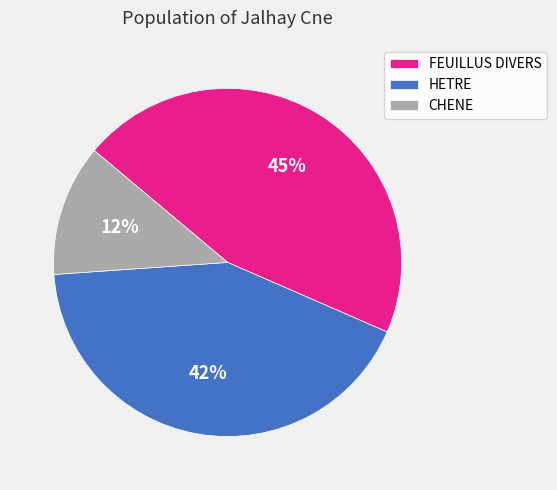

What percentage is the CHENE slice, to the nearest percent?

12%